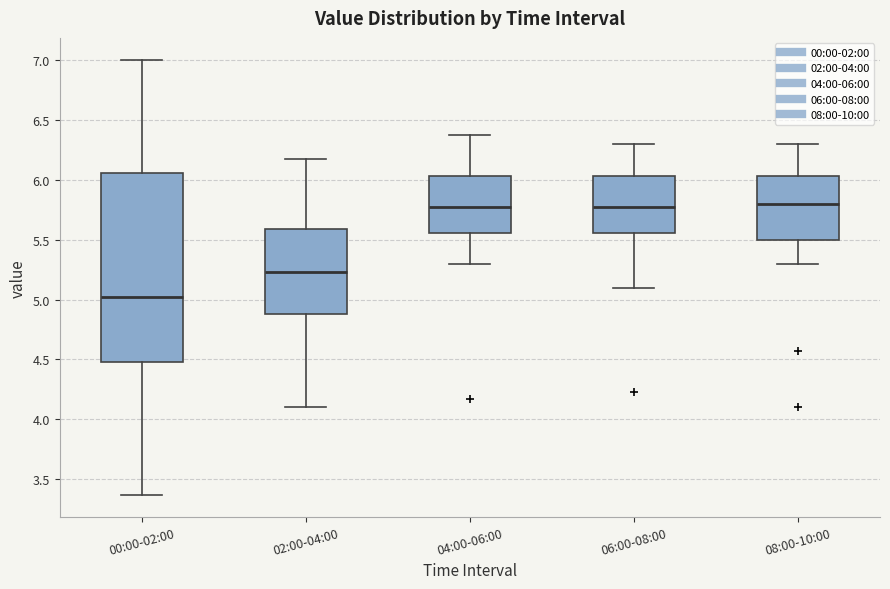

Reading left to right, transcribe this box plot: for each box, give where its median line is, the range the box spans, and where its two whiskers end, as read against the y-axis. The values are not printed on the chart, so give them approximately, as read against the axis.

00:00-02:00: median 5.00, box 4.50 to 6.05, whiskers 3.35 to 7.00
02:00-04:00: median 5.25, box 4.90 to 5.60, whiskers 4.10 to 6.15
04:00-06:00: median 5.75, box 5.55 to 6.05, whiskers 5.30 to 6.35
06:00-08:00: median 5.75, box 5.55 to 6.05, whiskers 5.10 to 6.30
08:00-10:00: median 5.80, box 5.50 to 6.05, whiskers 5.30 to 6.30